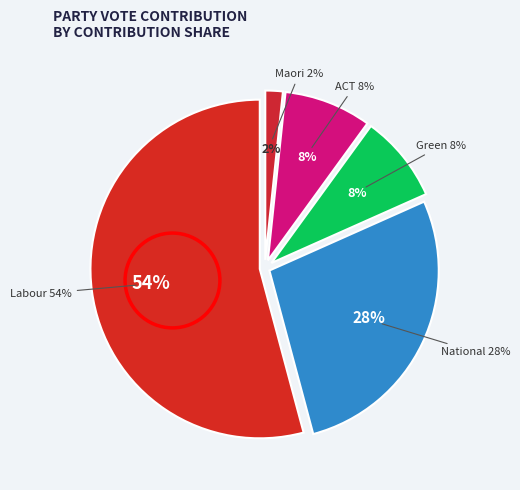

Rank the categories by value from highest to lowest.

Labour, National, Green, ACT, Maori